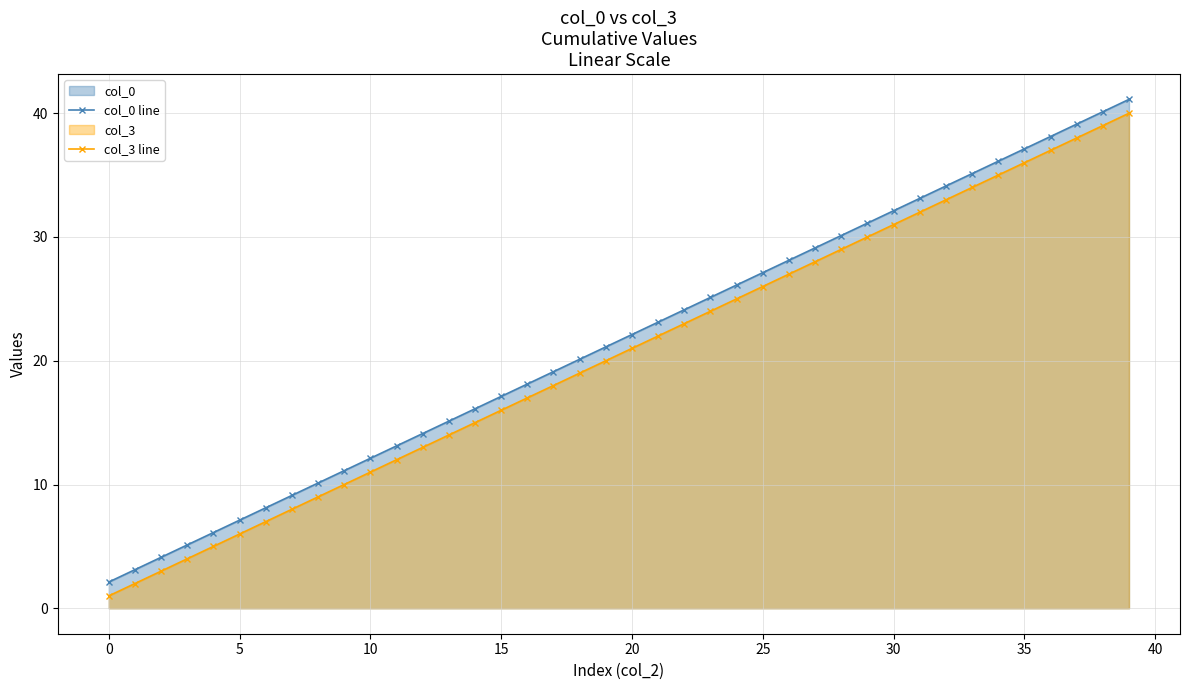

How many series are shown in this chart?

2